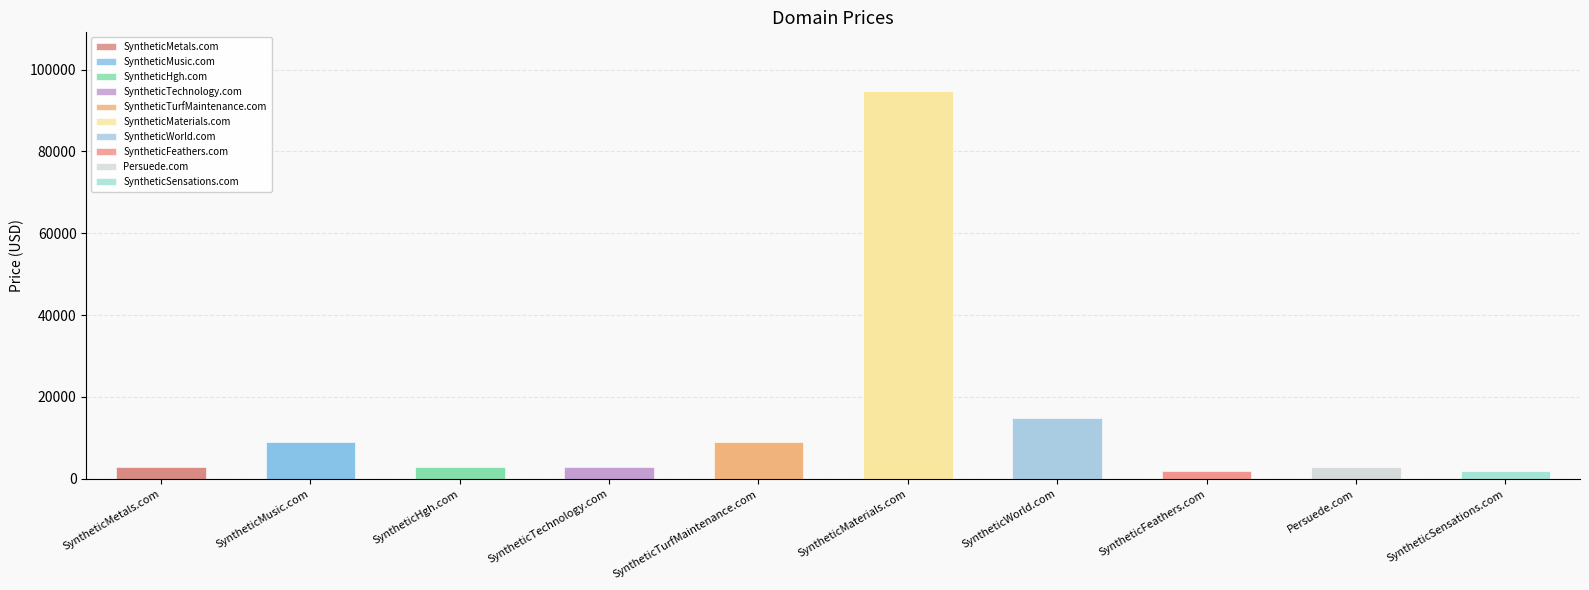

Is it true that the value at SyntheticMetals.com is 745?

False